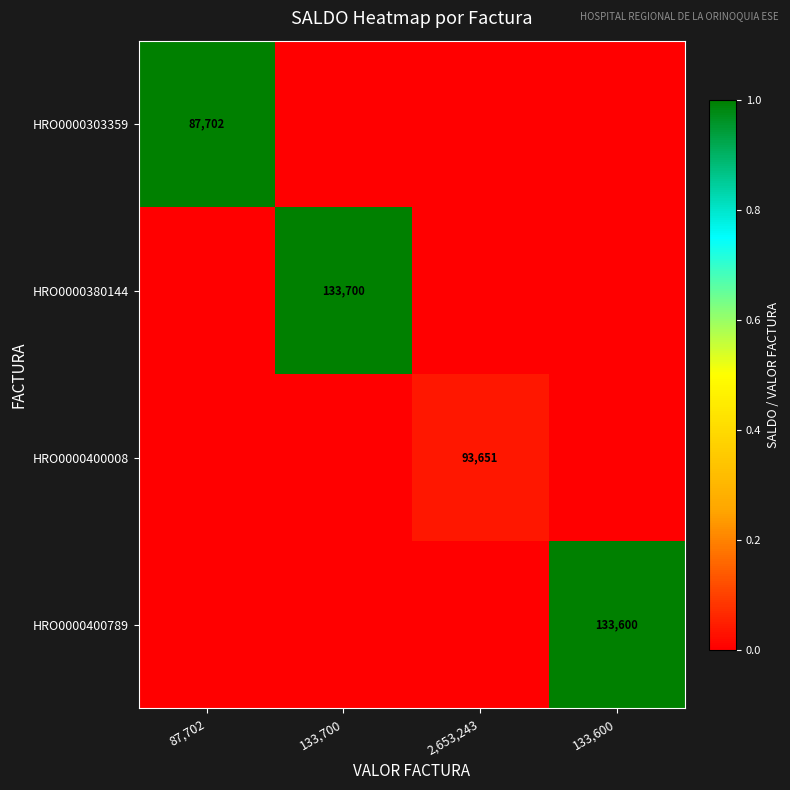

Is it true that HRO0000400789 equals 218278 at 133,600?

False